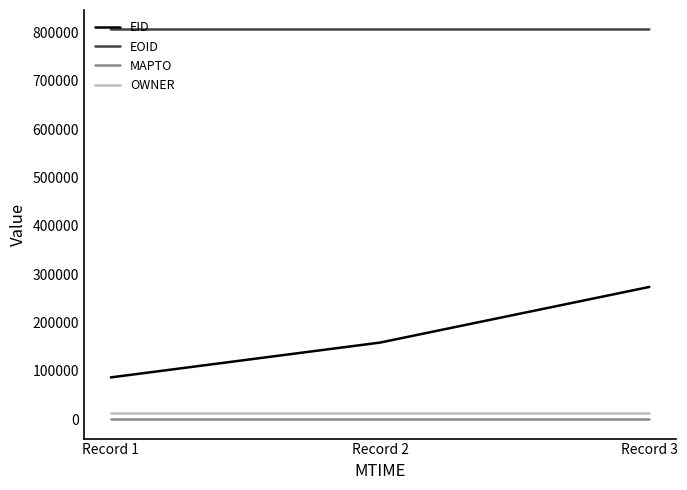

How many lines are shown in the chart?

4